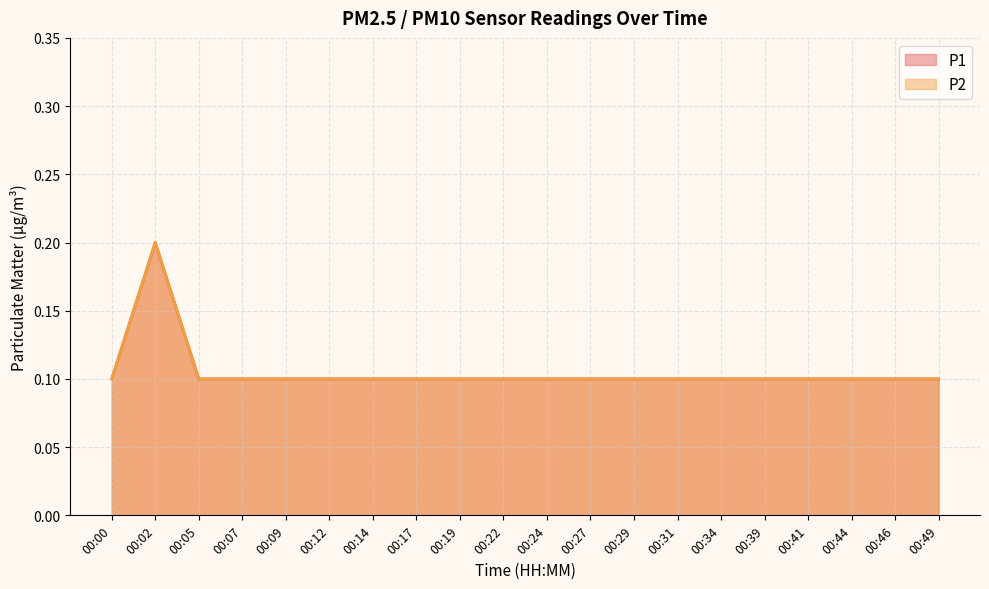

How many data points does each series have?

20